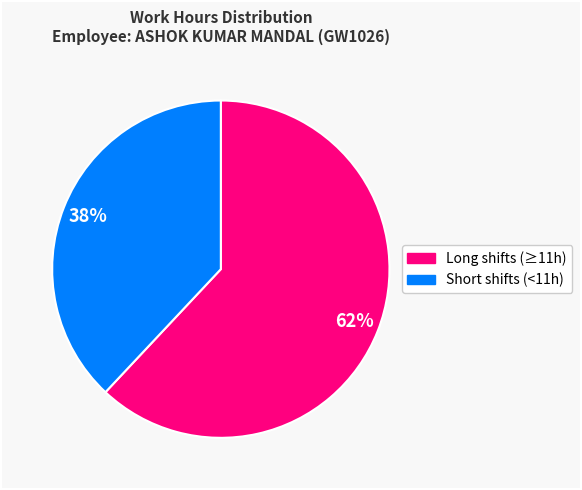

Does any single category account for the majority?

Yes